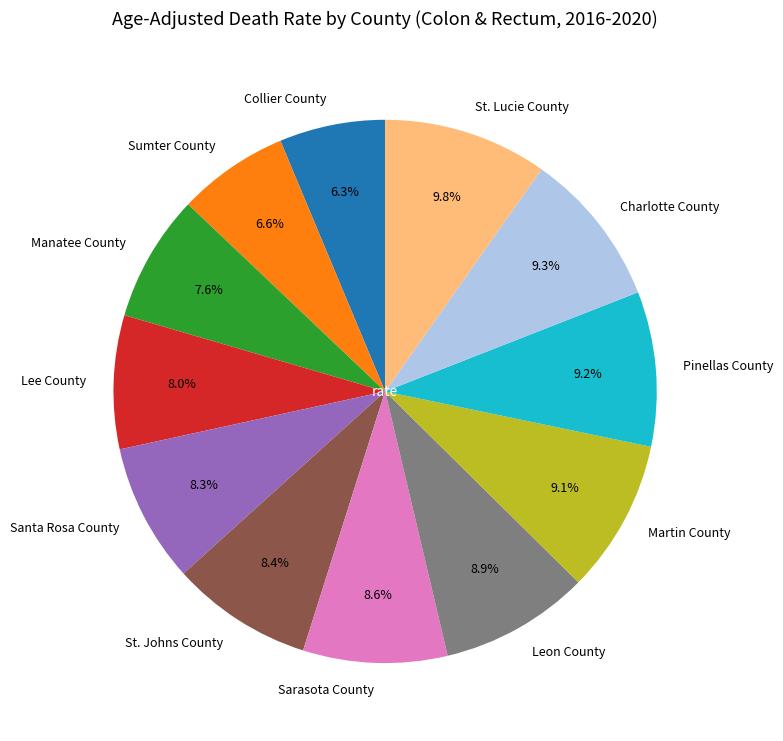

True or false: Sumter County accounts for 1% of the total.

False